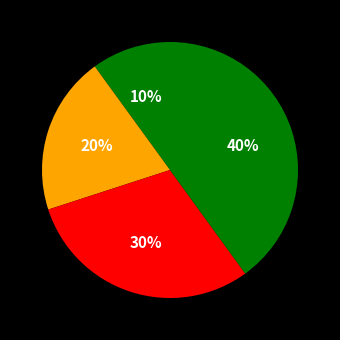

Does any single category account for the majority?

No